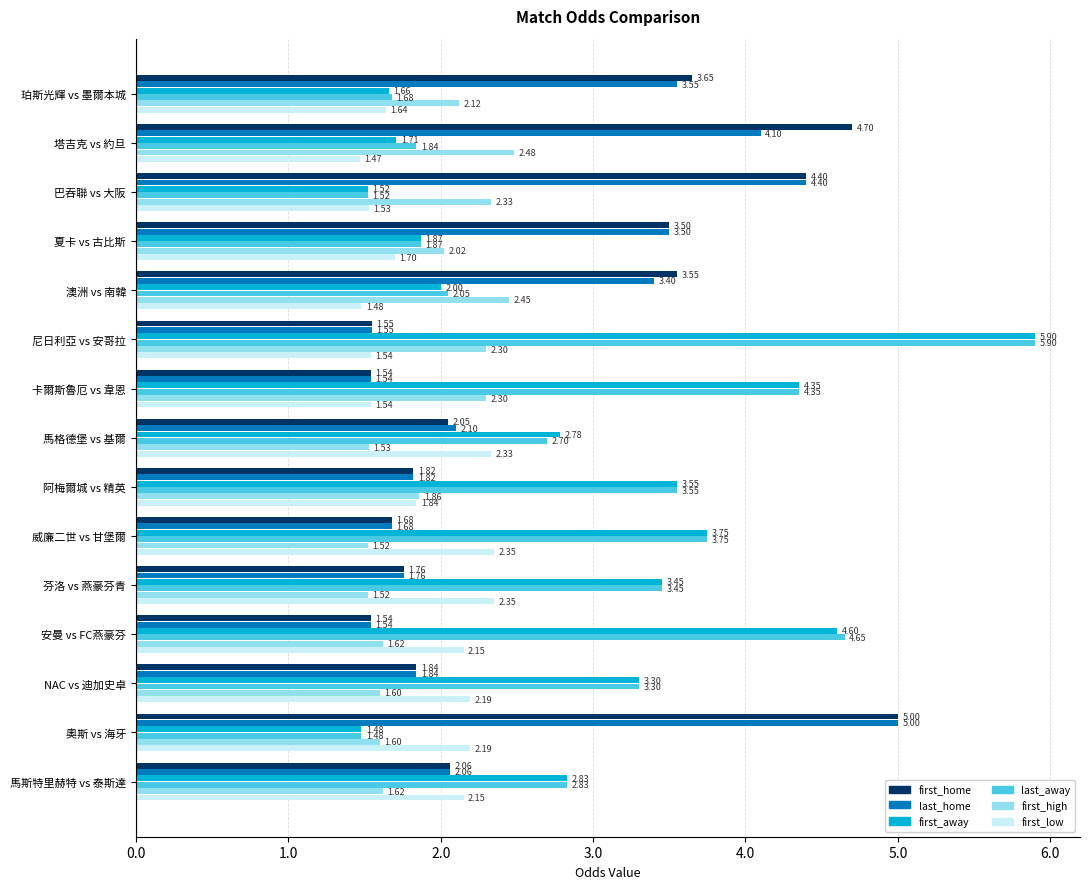

How many data points in last_away are less than 2?

5